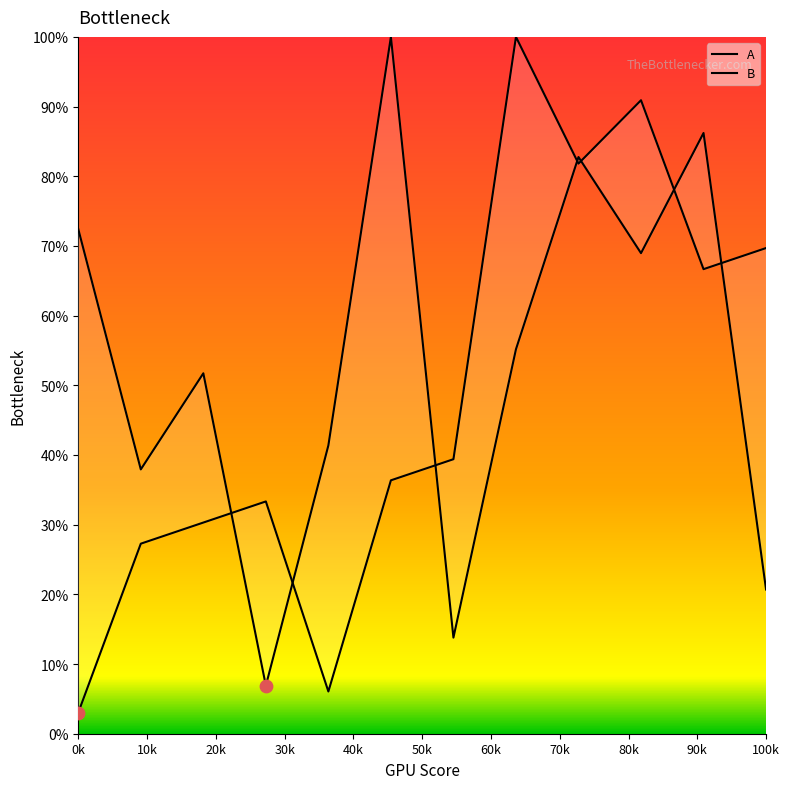

Which series reaches the maximum Y coordinate?

A